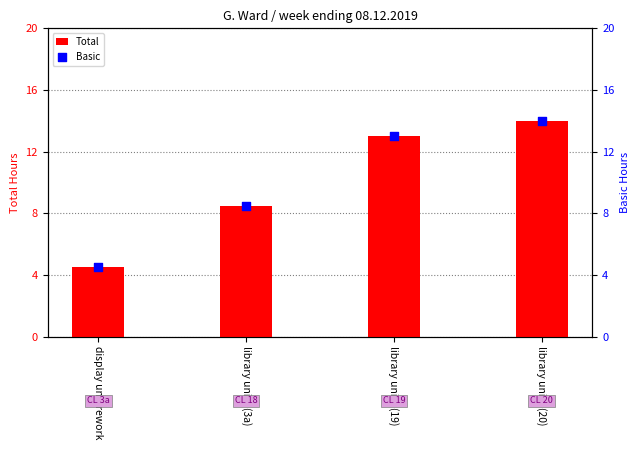

Is the value of Basic at display unit rework greater than the value of Total at library units (19)?

No